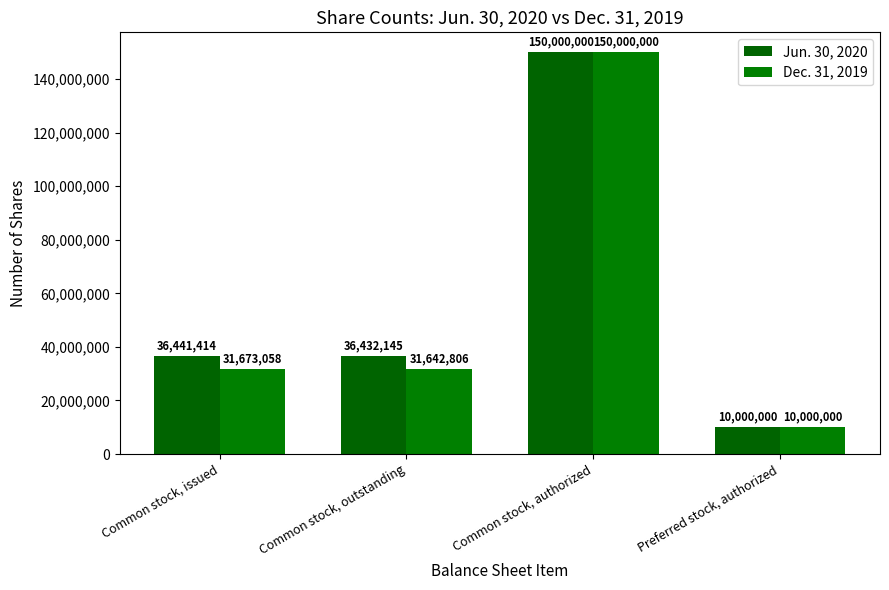

At which label is Jun. 30, 2020 closest to 80000000?

Common stock, issued